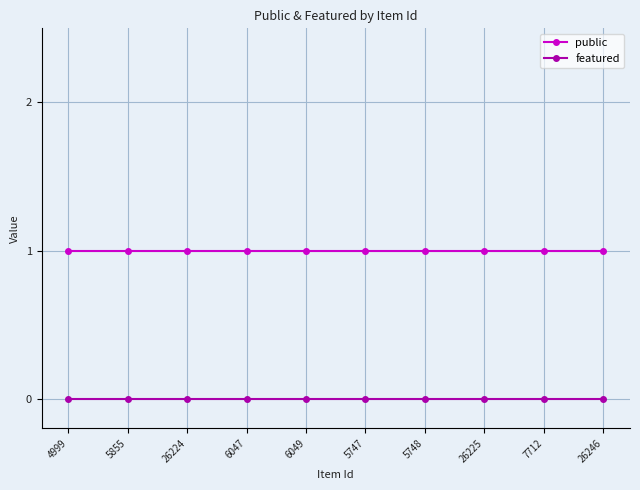

True or false: featured and public cross at least once.

False